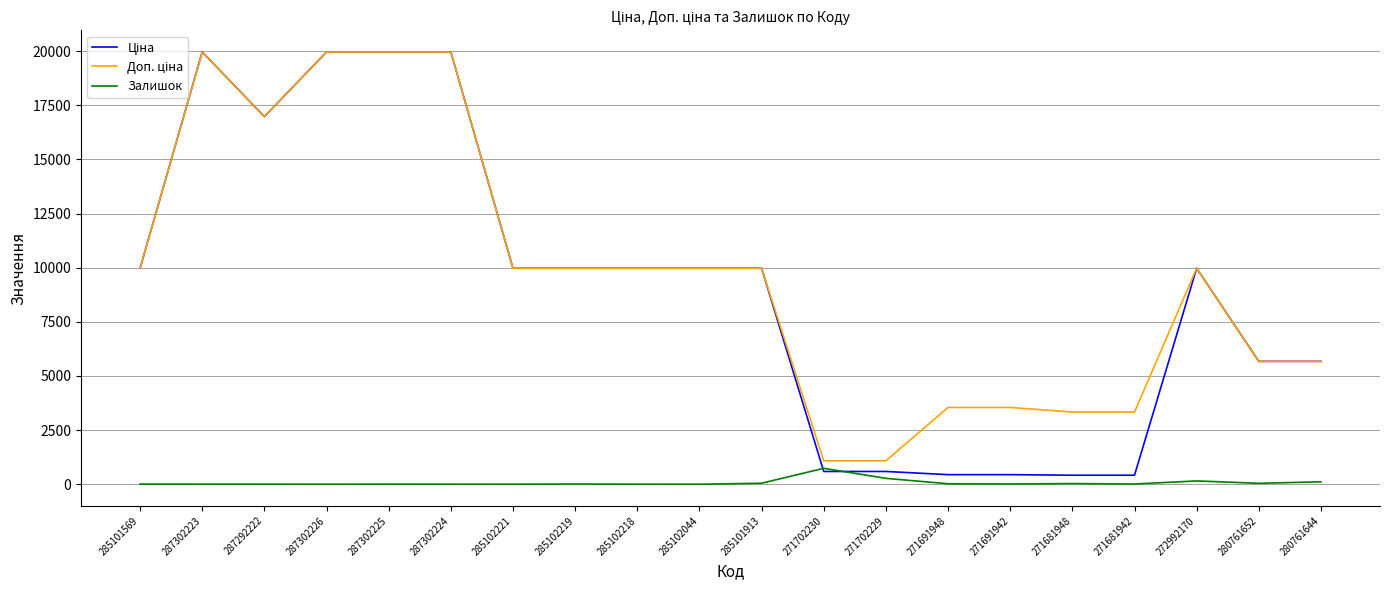

What is the maximum value shown in the chart?

19964.2